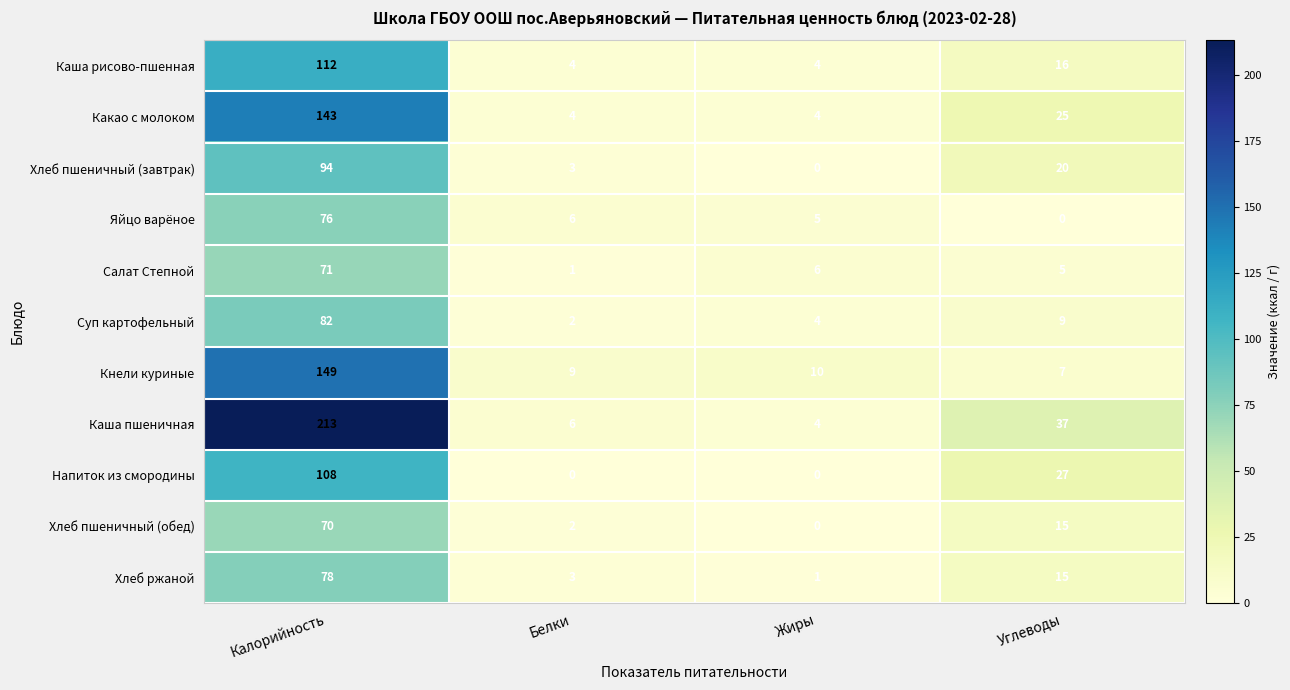

Which series has the widest spread of values?

Каша пшеничная